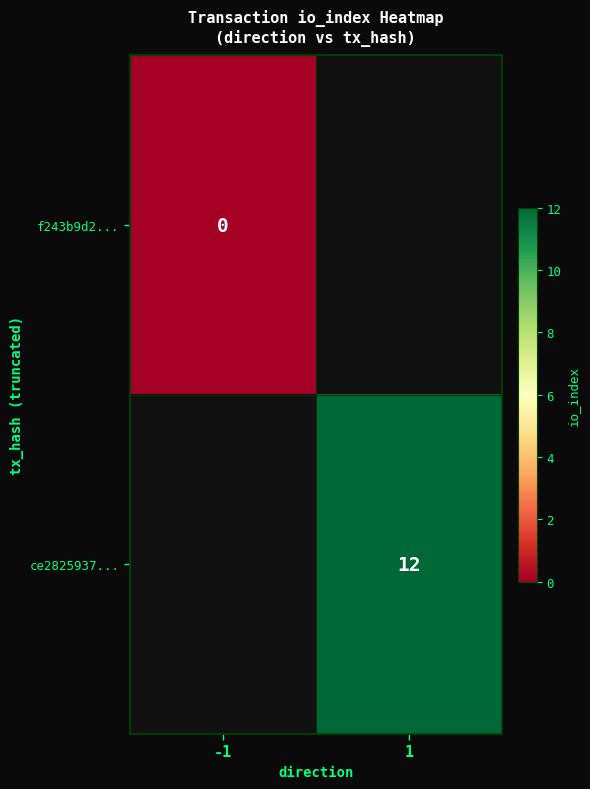

What is the greatest value displayed?

12.0